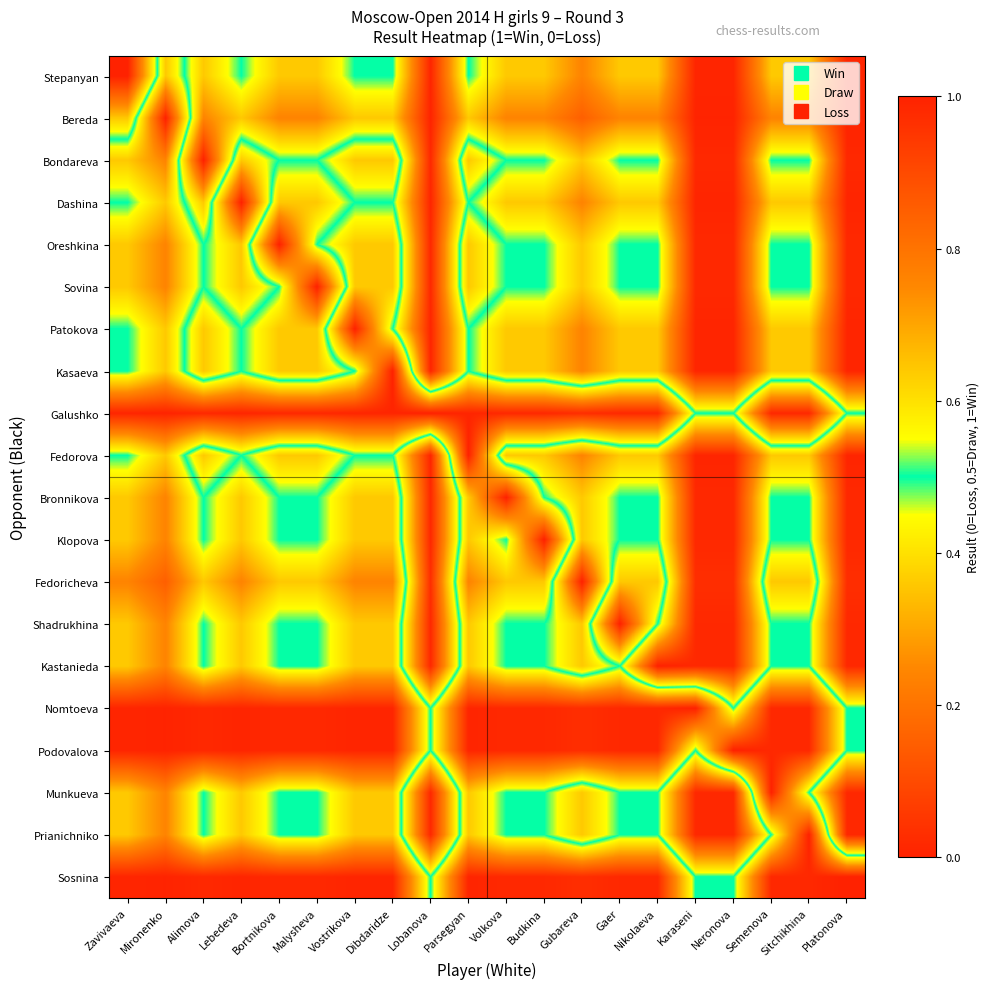

What is the total value across all series at Alimova?

10.6